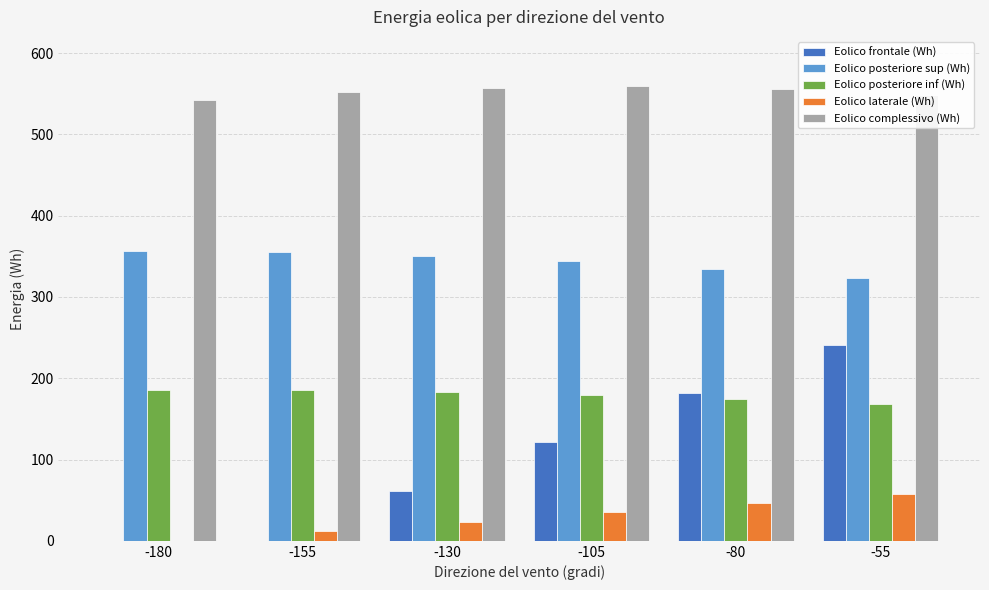

What is the sum of the Eolico posteriore sup (Wh) values at -80 and -180?

691.2